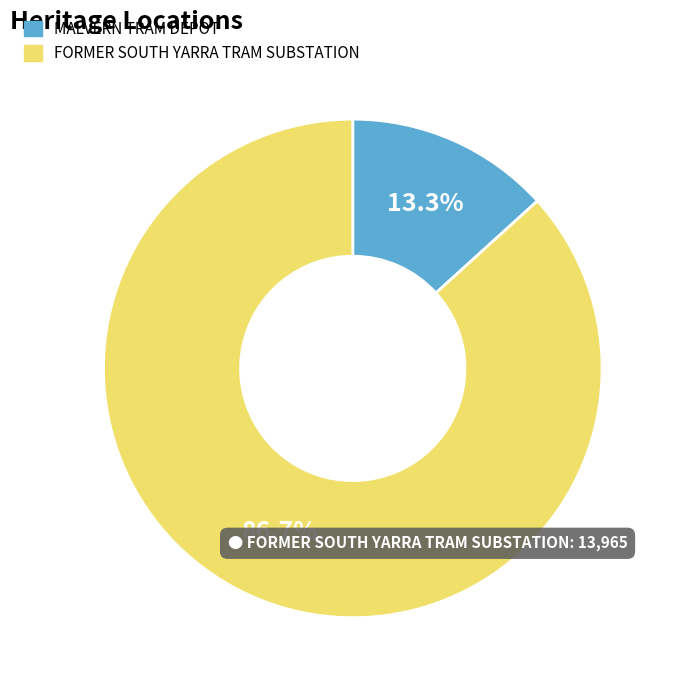

To the nearest percent, what is the average slice percentage?

50%